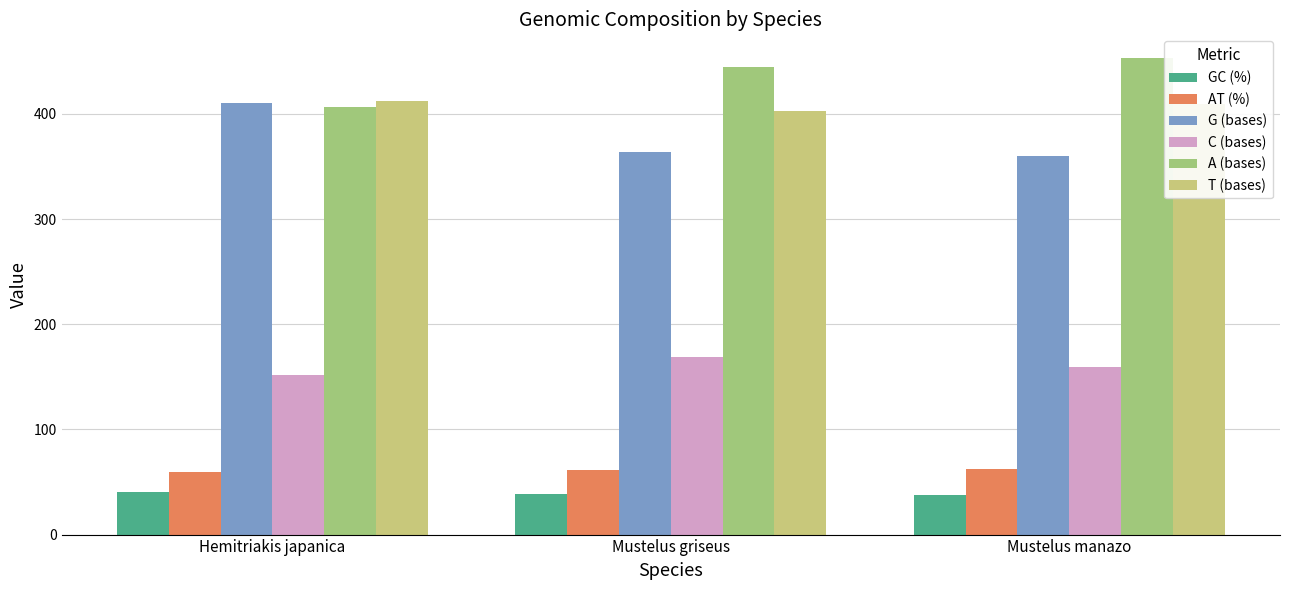

Which series has the largest total across all categories?

A (bases)